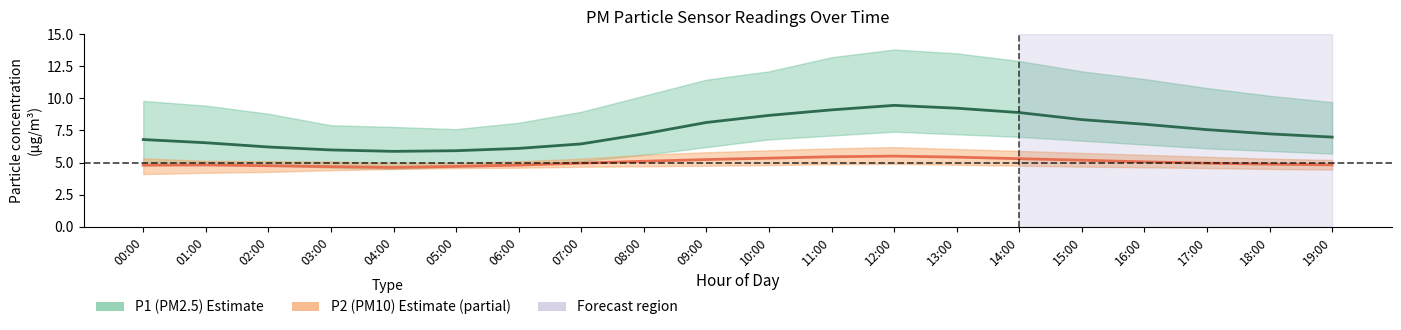

True or false: P2 (PM10) mean and P1 (PM2.5) mean intersect in this chart.

False